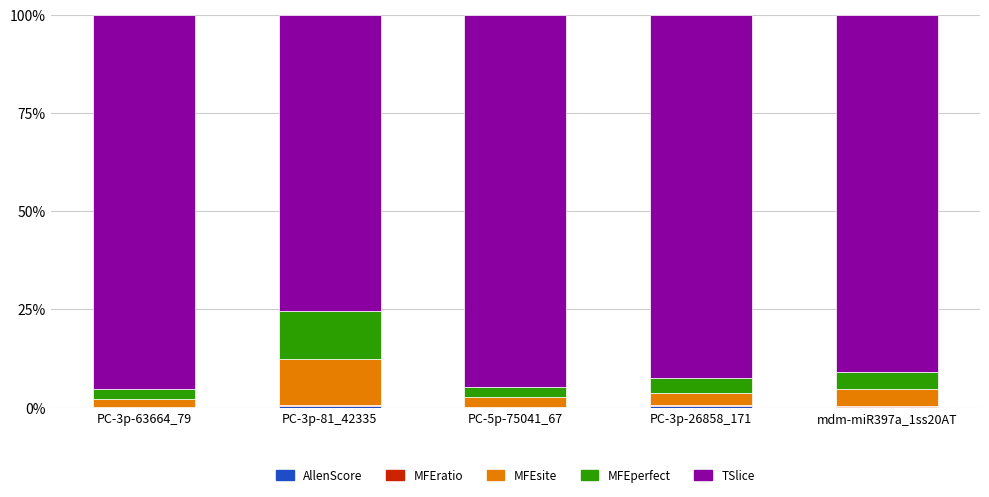

Which series has the largest total across all categories?

TSlice